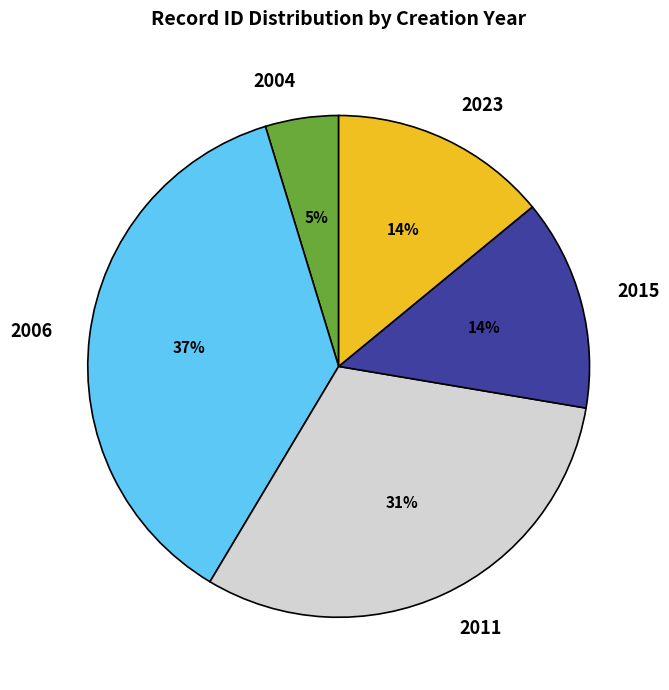

What is the smallest slice in the pie chart?

2004